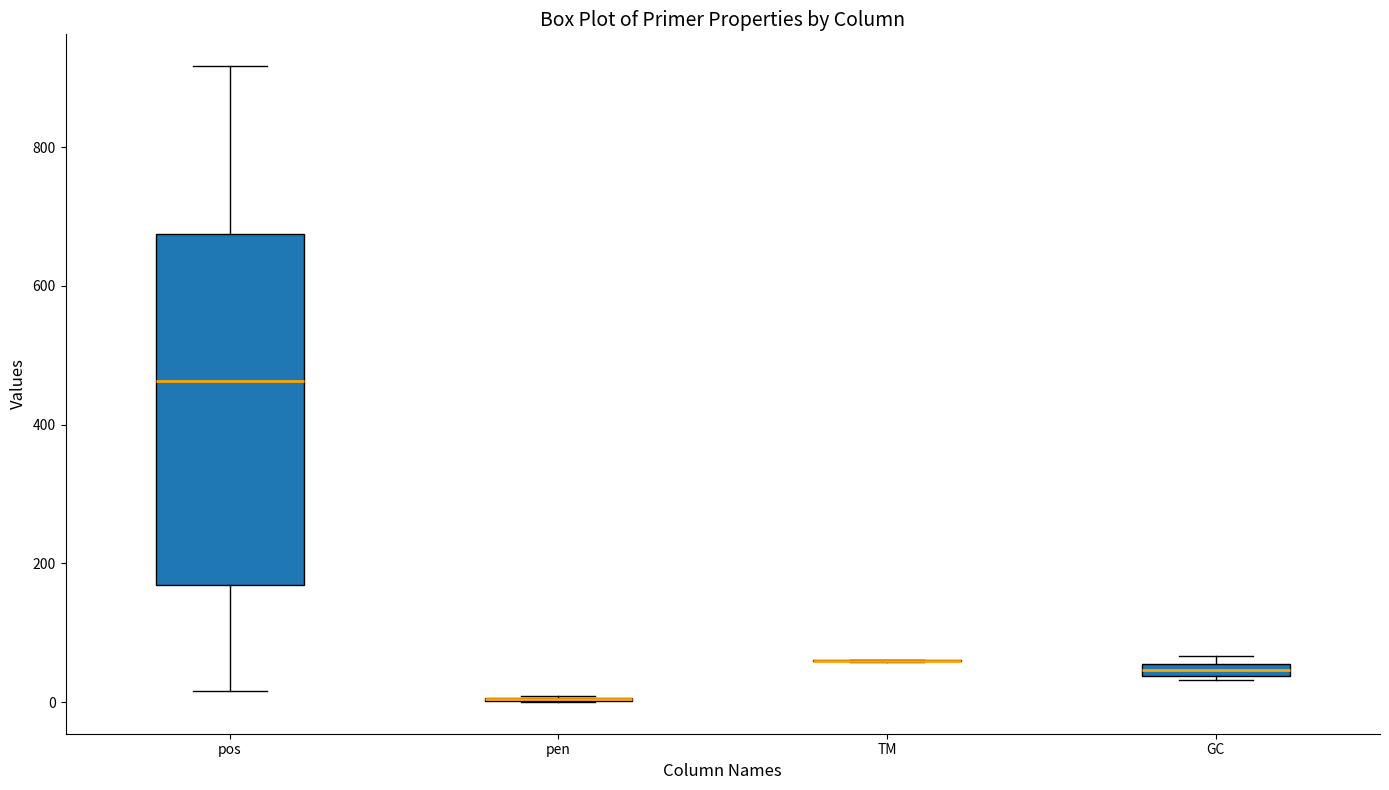

Comparing the boxes themselves (not the whiskers), which one is the tallest?

pos